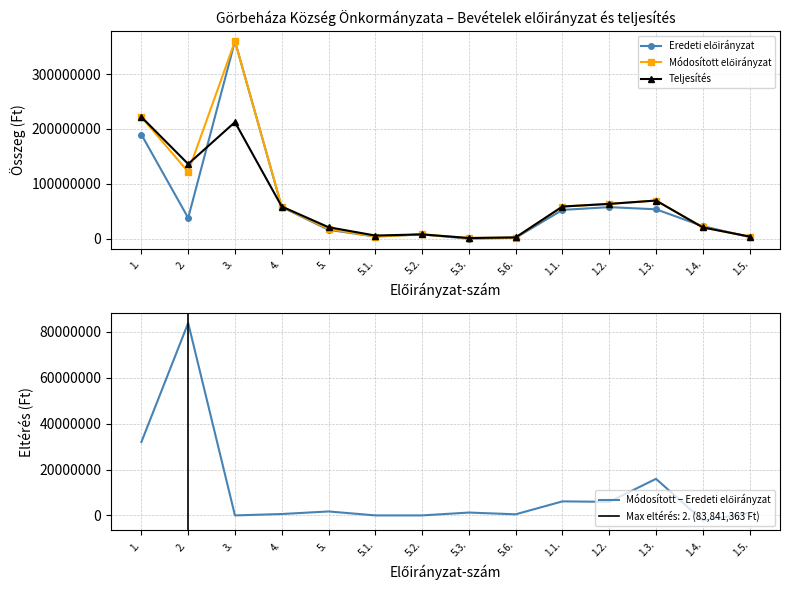

At which label does Teljesítés reach its minimum?

5.3.